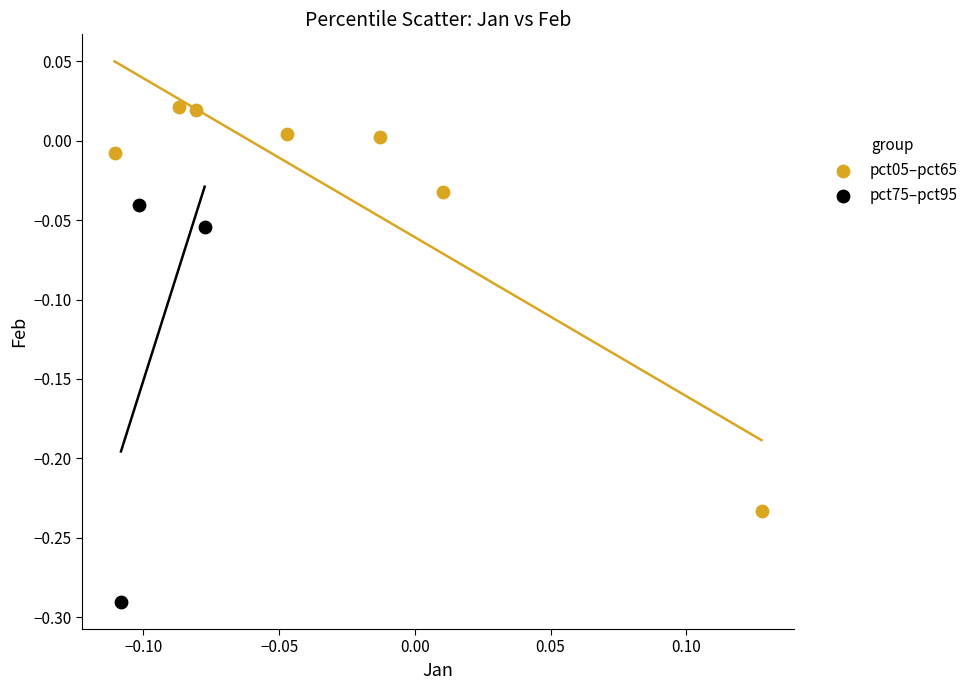

Which series reaches the maximum Y coordinate?

pct05–pct65